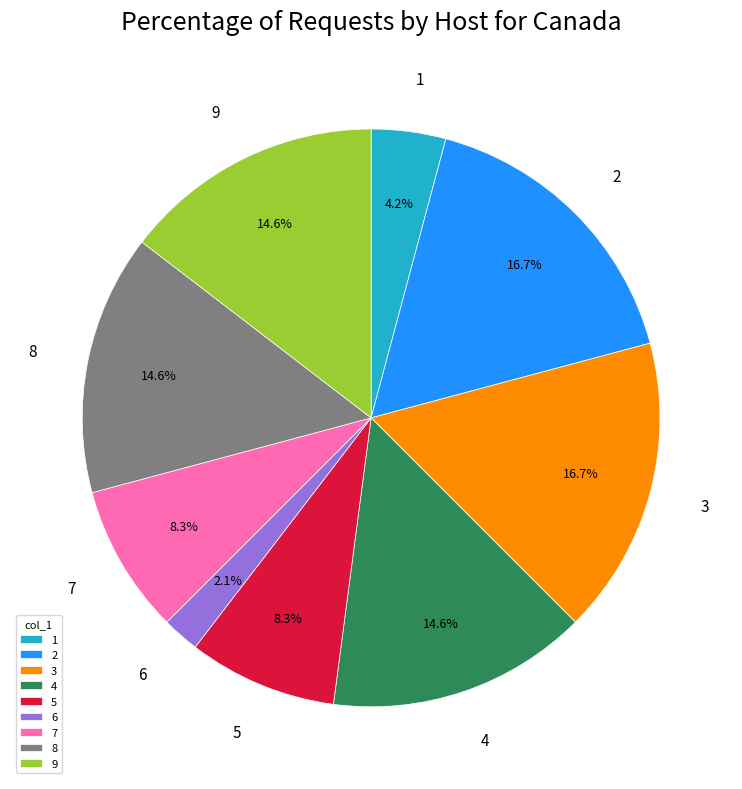

Does any single category account for the majority?

No